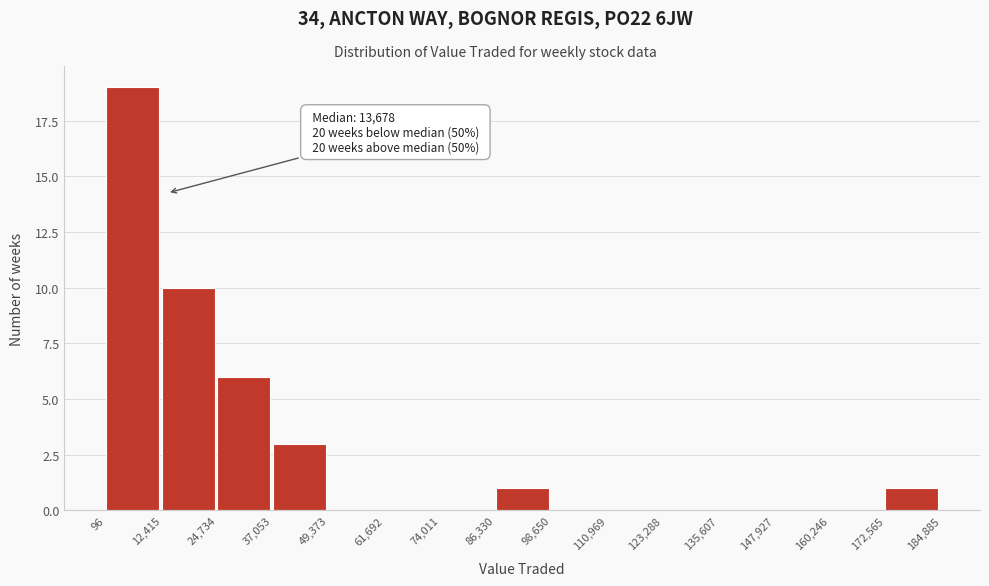

Which range on the x-axis has the tallest bar?

96 to 12,415